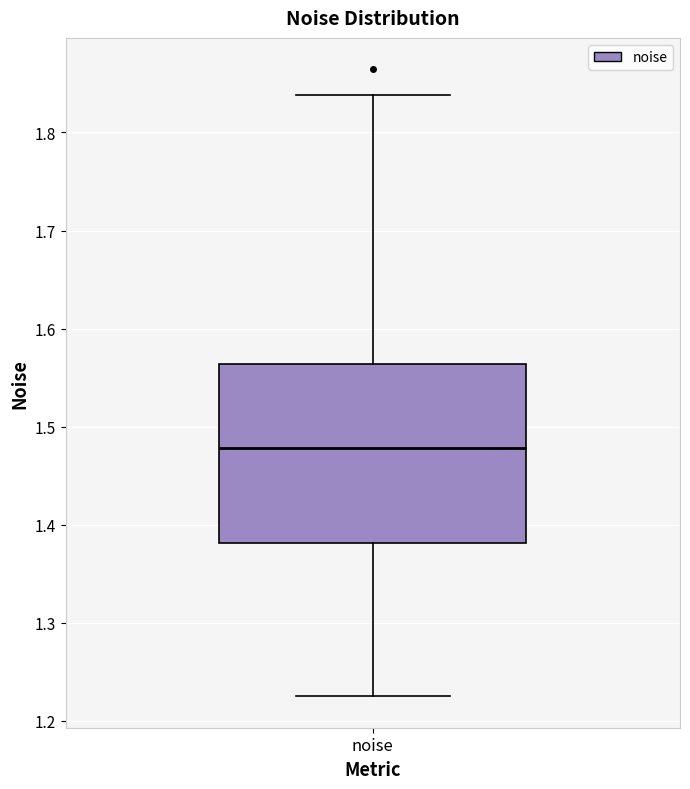

Read this box plot against the y-axis: the position of the median line, the range covered by the box, and the ends of both whiskers. The values are not printed on the chart, so give them approximately, as read against the axis.

median 1.48, box 1.38 to 1.56, whiskers 1.22 to 1.84